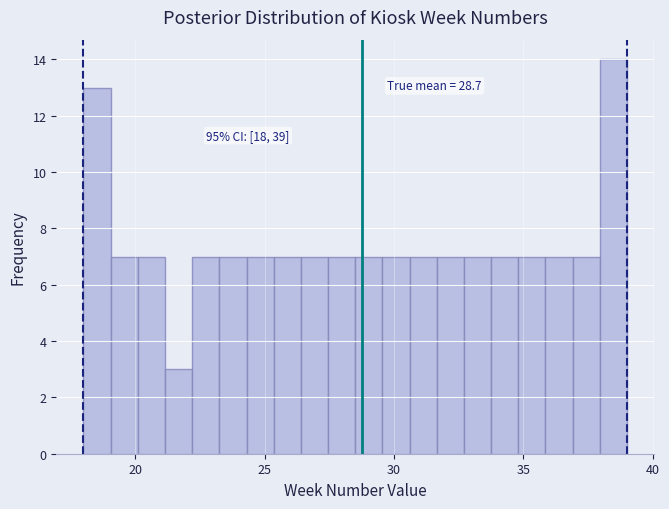

Read against the x-axis, roughly where is the centre of the tallest bar?

38.5